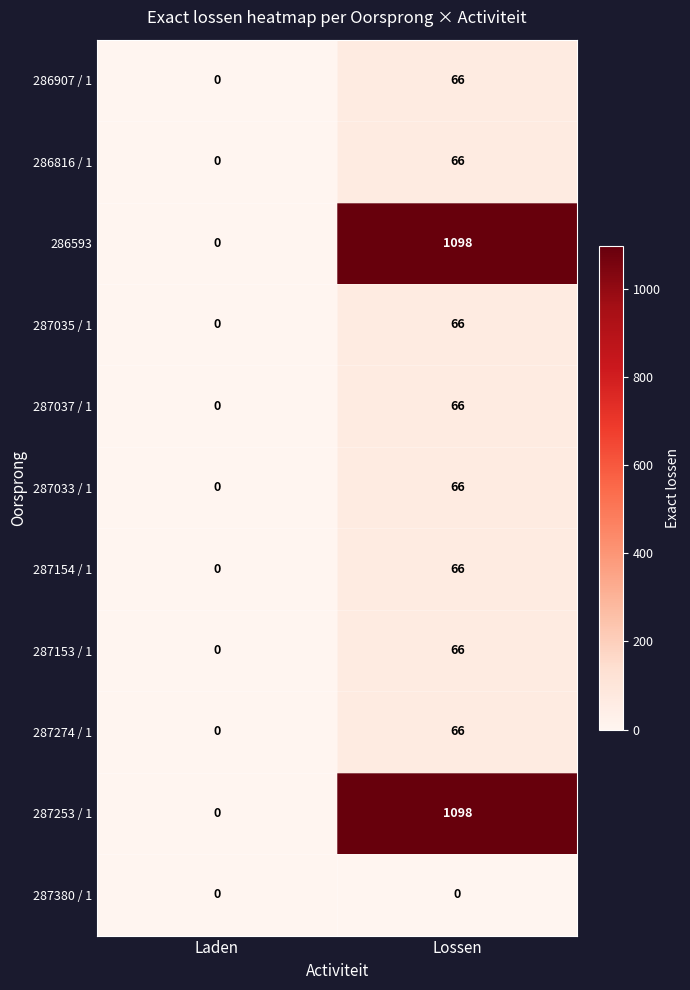

Reading left to right, what are all the values shown in this chart?

286907 / 1: 0	66
286816 / 1: 0	66
286593: 0	1098
287035 / 1: 0	66
287037 / 1: 0	66
287033 / 1: 0	66
287154 / 1: 0	66
287153 / 1: 0	66
287274 / 1: 0	66
287253 / 1: 0	1098
287380 / 1: 0	0